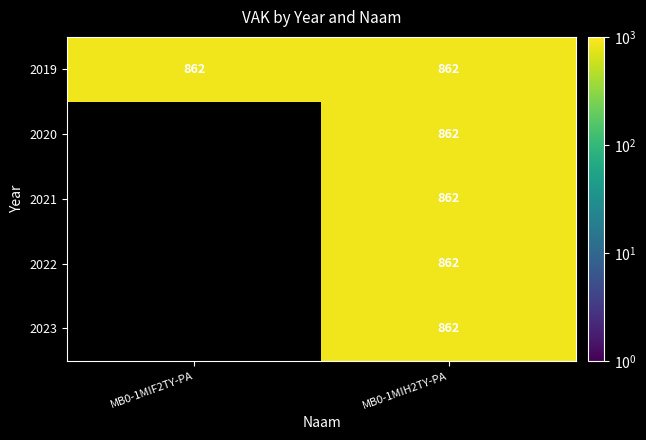

At how many categories does at least one series exceed 217?

2